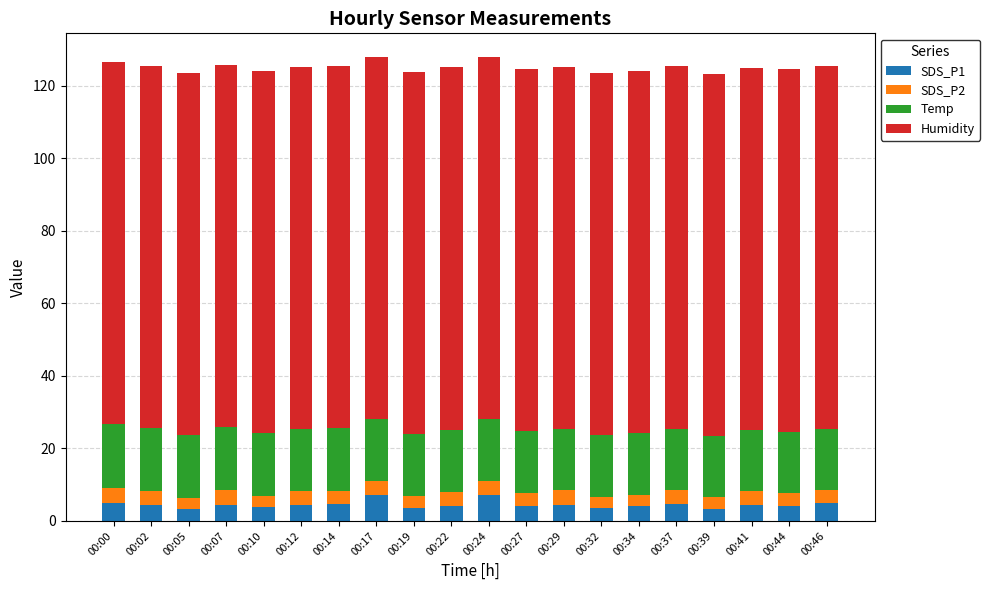

What is the sum of all SDS_P1 values?

89.1